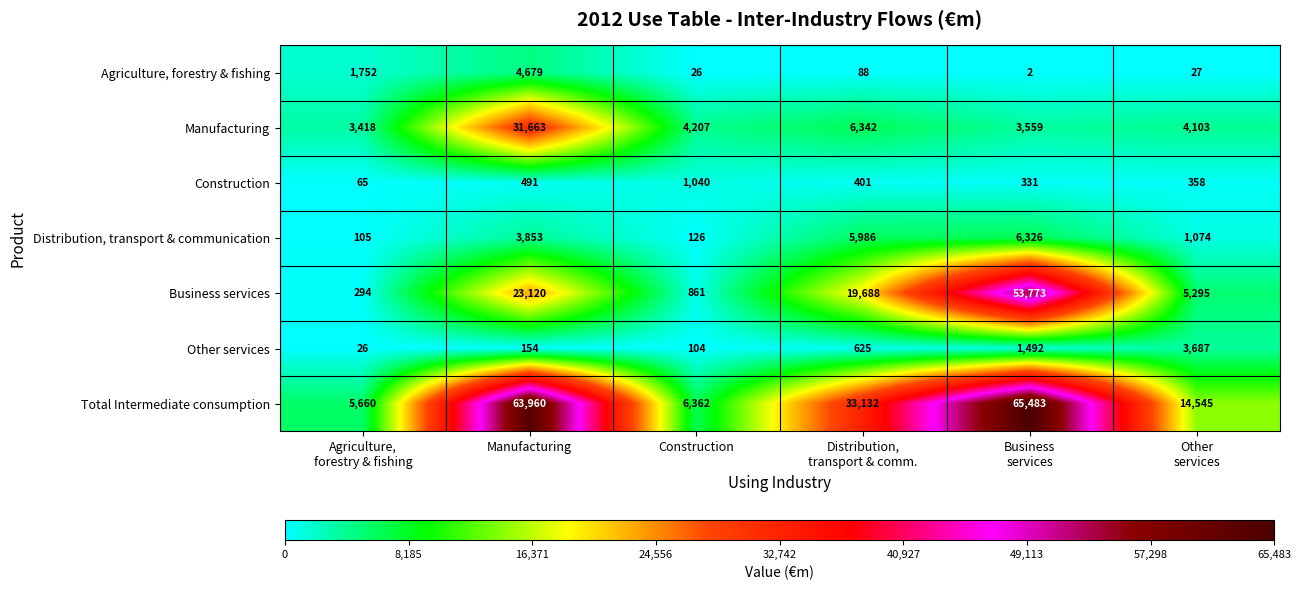

Is it true that Construction equals 1640 at Construction?

False